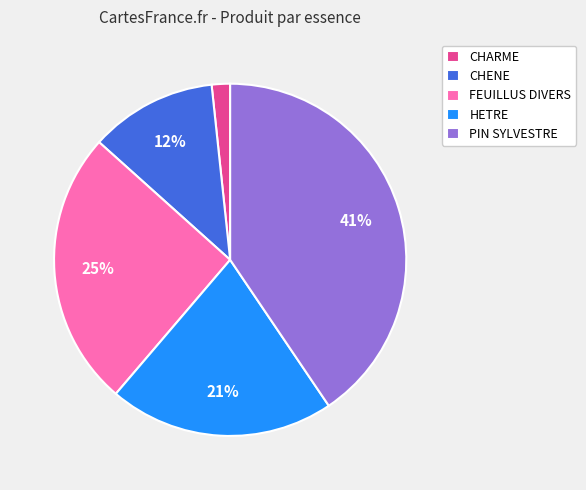

Is it true that CHENE is 1% of the pie?

False